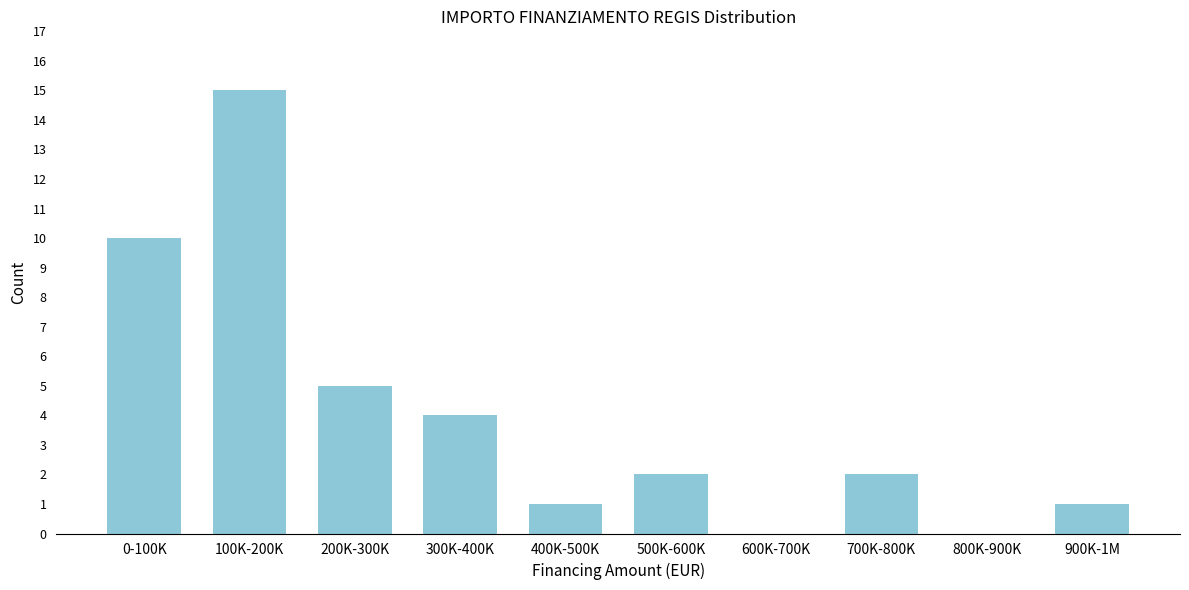

Reading left to right, transcribe all the data shown in this chart.

0-100K=10	100K-200K=15	200K-300K=5	300K-400K=4	400K-500K=1	500K-600K=2	600K-700K=0	700K-800K=2	800K-900K=0	900K-1M=1